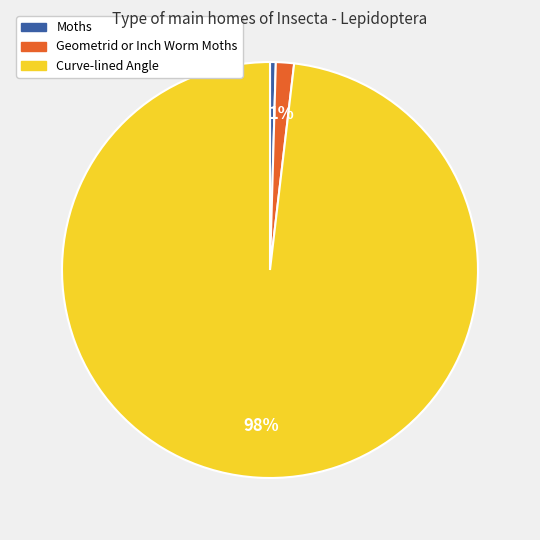

Rank the categories by value from highest to lowest.

Curve-lined Angle, Geometrid or Inch Worm Moths, Moths